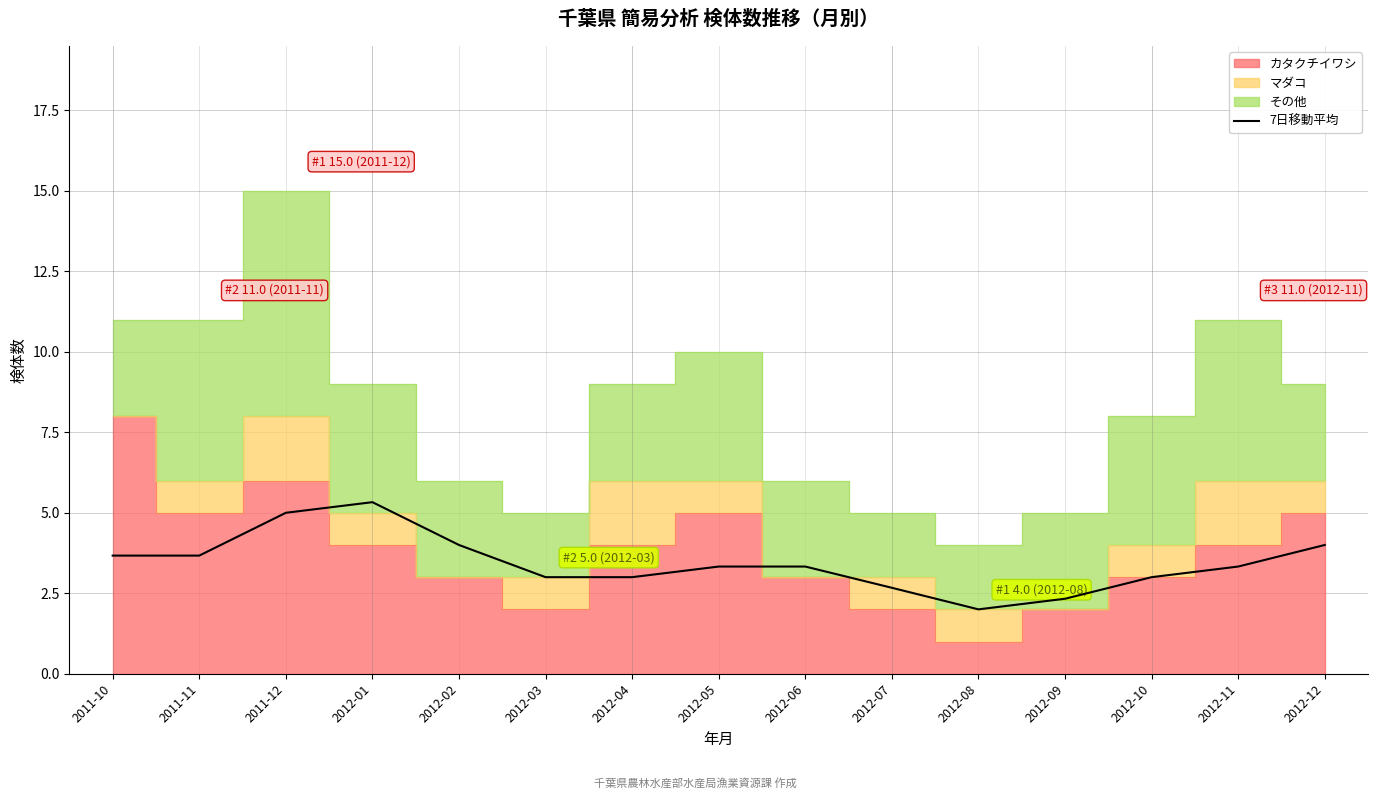

What is the ratio of the value at 2012-06 to the value at 2012-10?

1.1